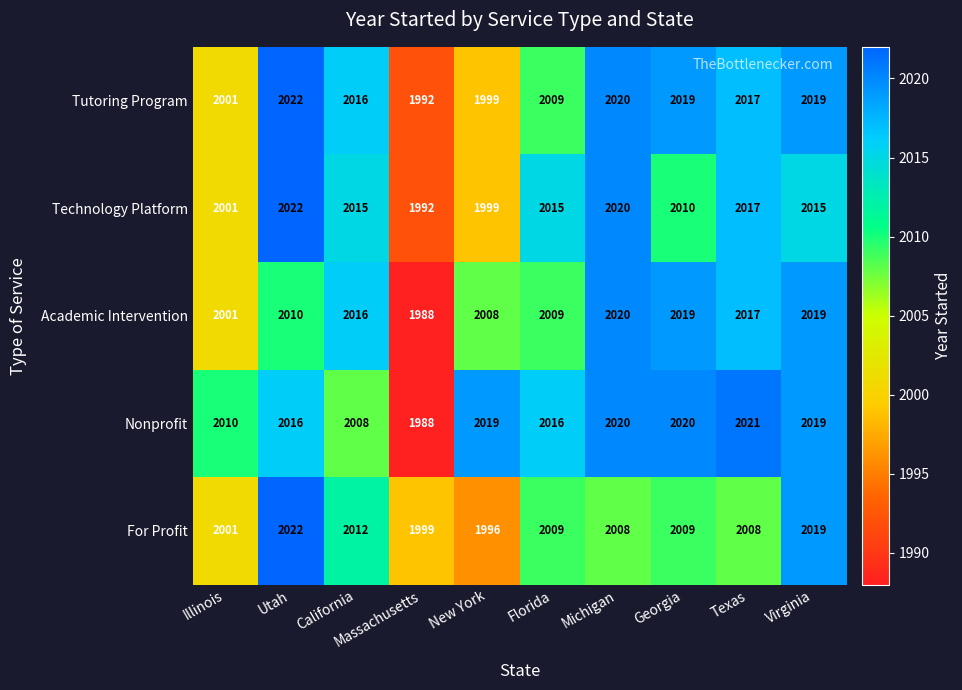

The For Profit series shows 985 at Virginia. True or false?

False